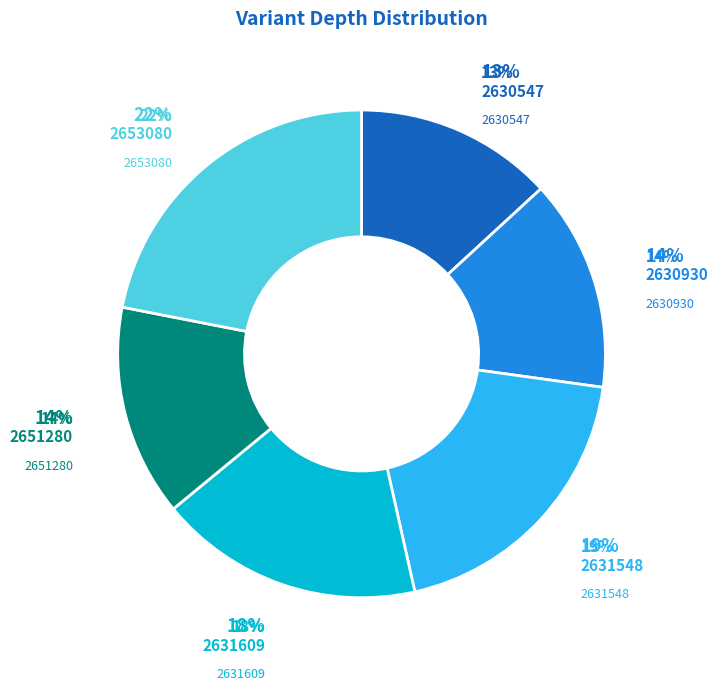

Between 2631609 and 2630930, which is larger?

2631609